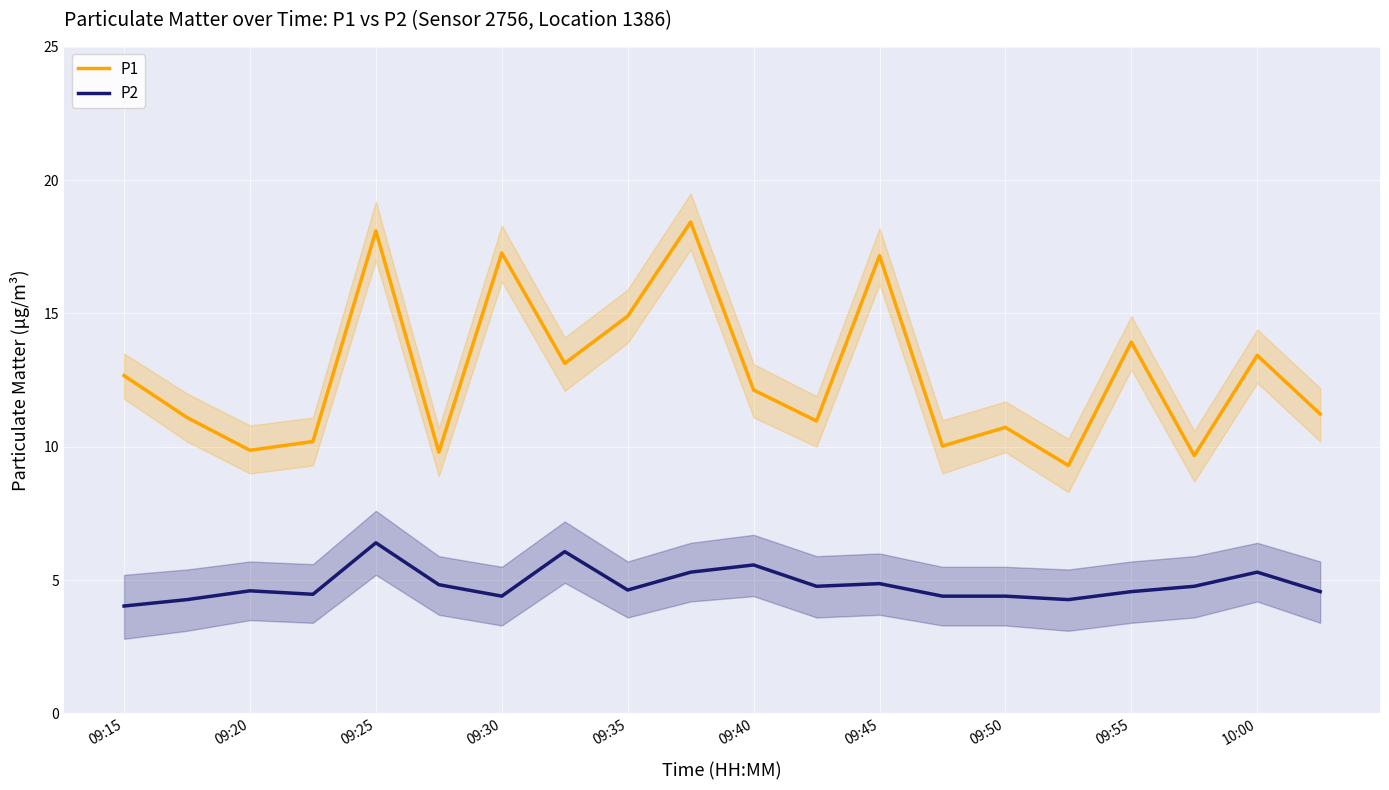

Is it true that P1 equals 13.4 at 10:00?

True